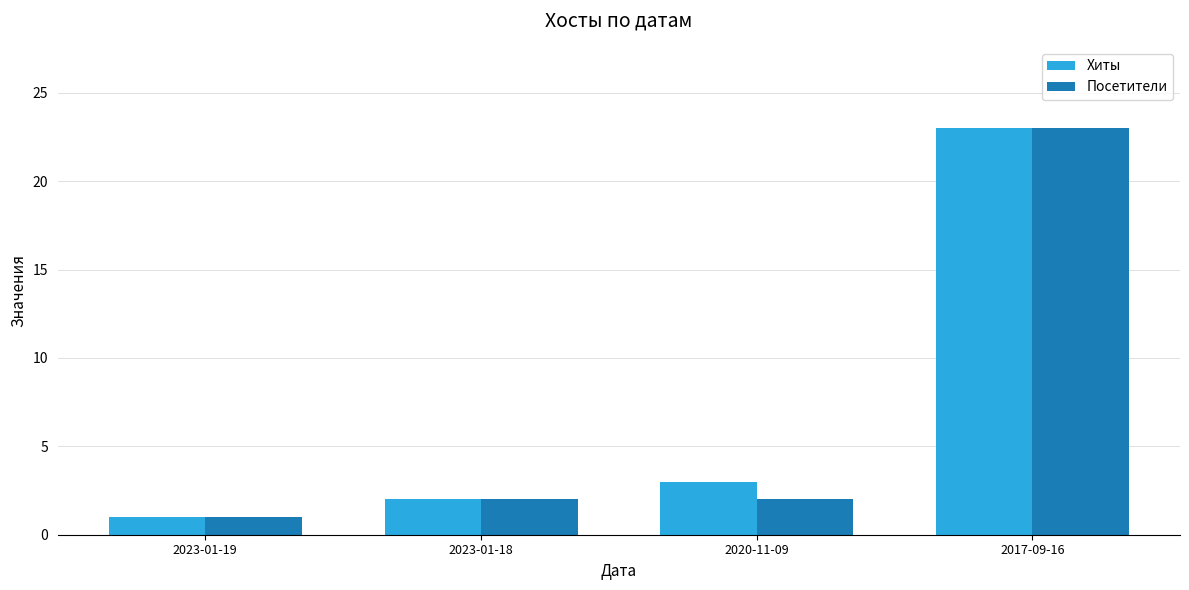

Reading left to right, transcribe all the data shown in this chart.

Хиты: 2023-01-19=1	2023-01-18=2	2020-11-09=3	2017-09-16=23
Посетители: 2023-01-19=1	2023-01-18=2	2020-11-09=2	2017-09-16=23